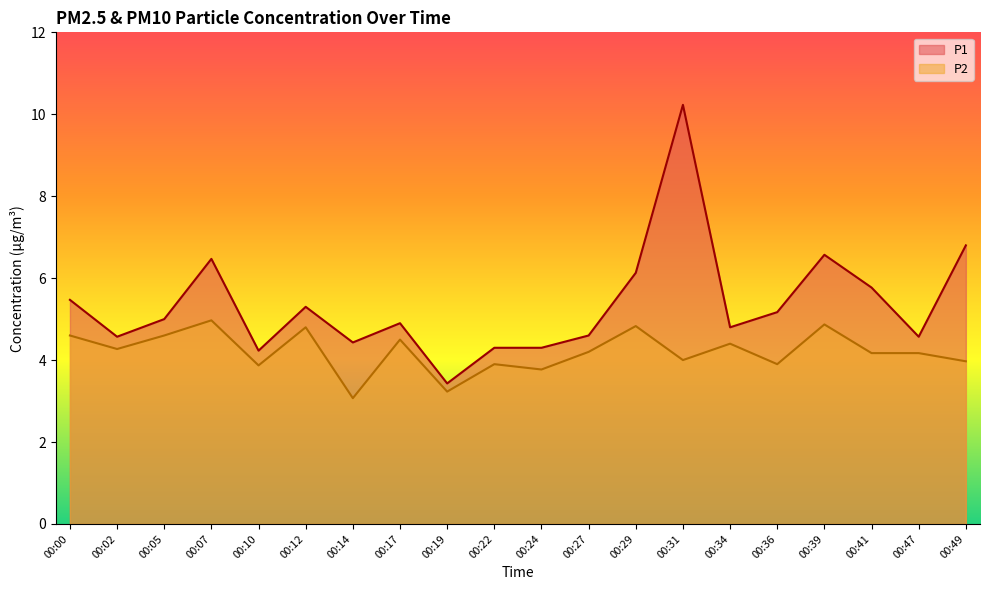

What is the difference between the highest and lowest values at 00:27?

0.4